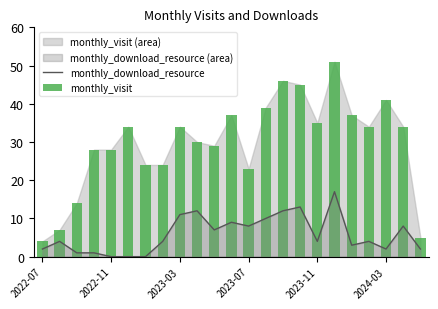

What is the greatest value displayed?

51